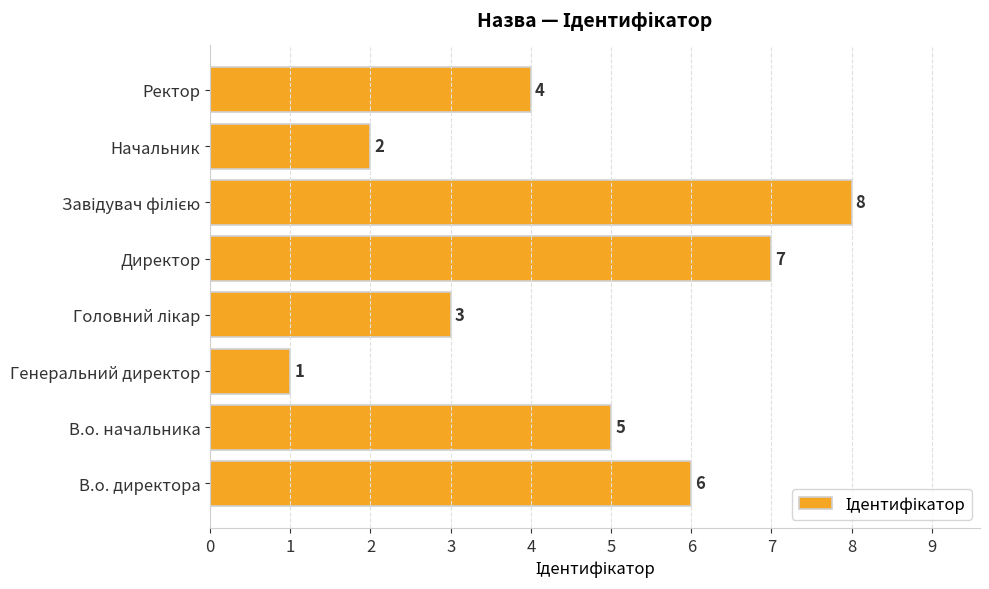

Does the chart contain any negative values?

No